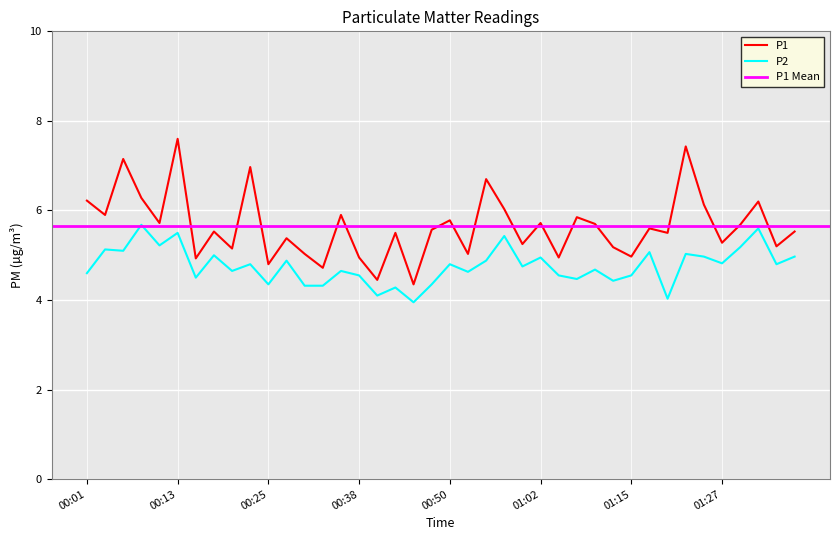

Where is the first local minimum for P1?

00:04